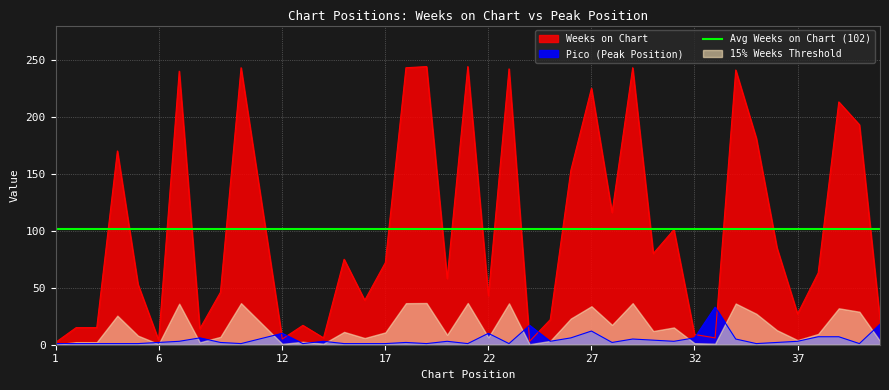

Which series has the largest total across all categories?

Weeks on Chart